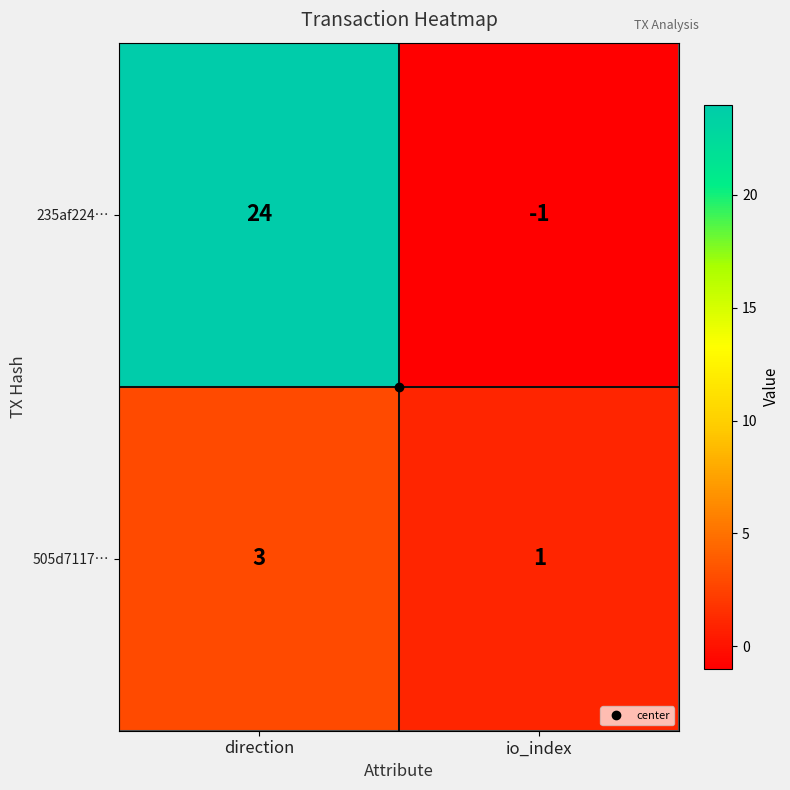

What is the total value across all series at direction?

27